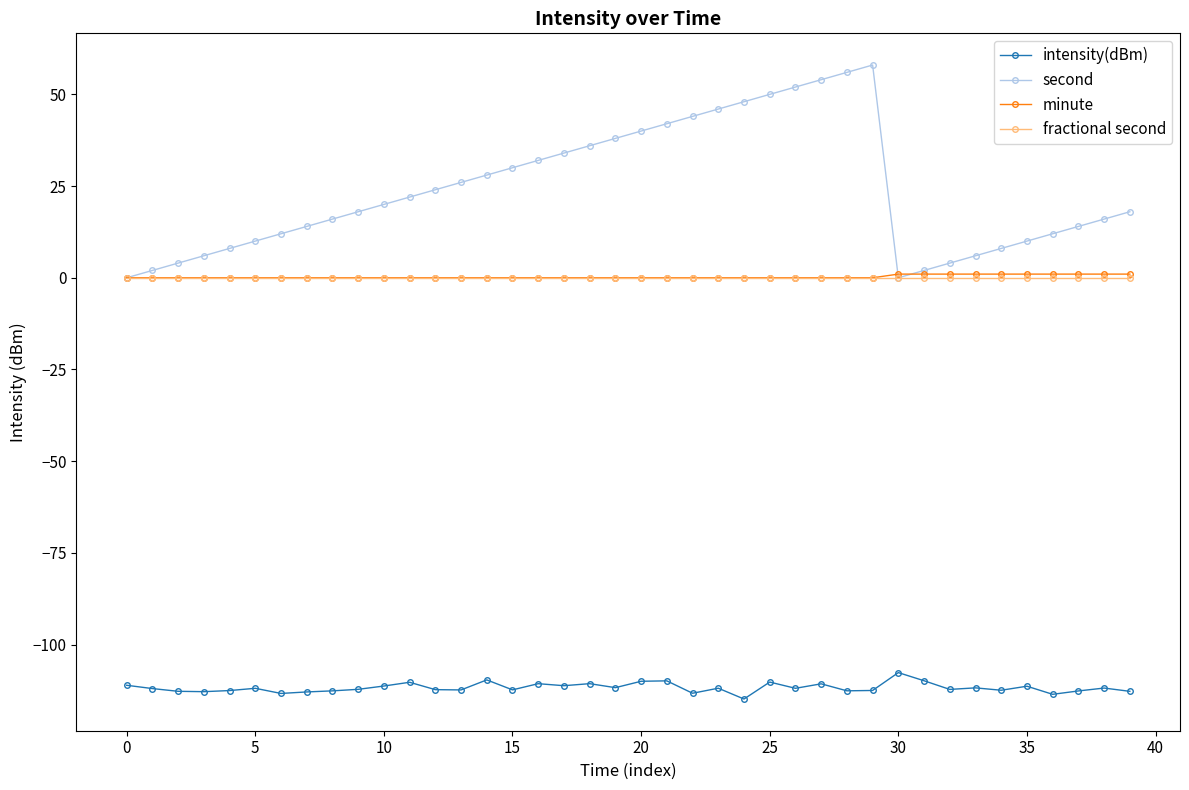

Which series has the largest total across all categories?

second